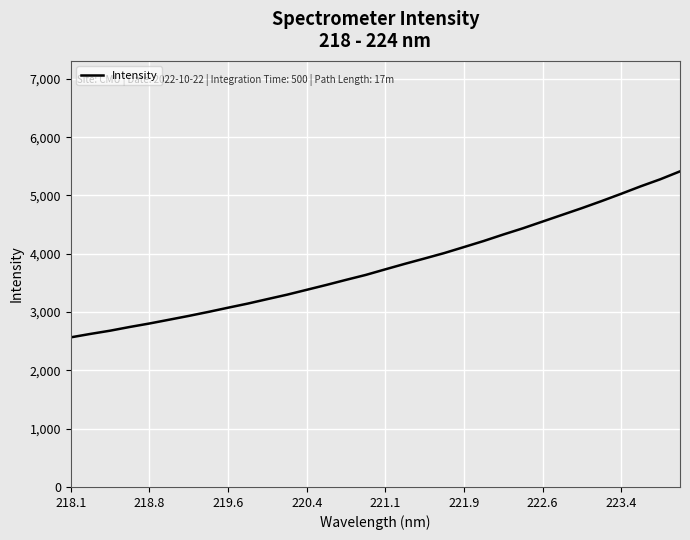

What is the difference between the maximum and minimum values?

2847.3